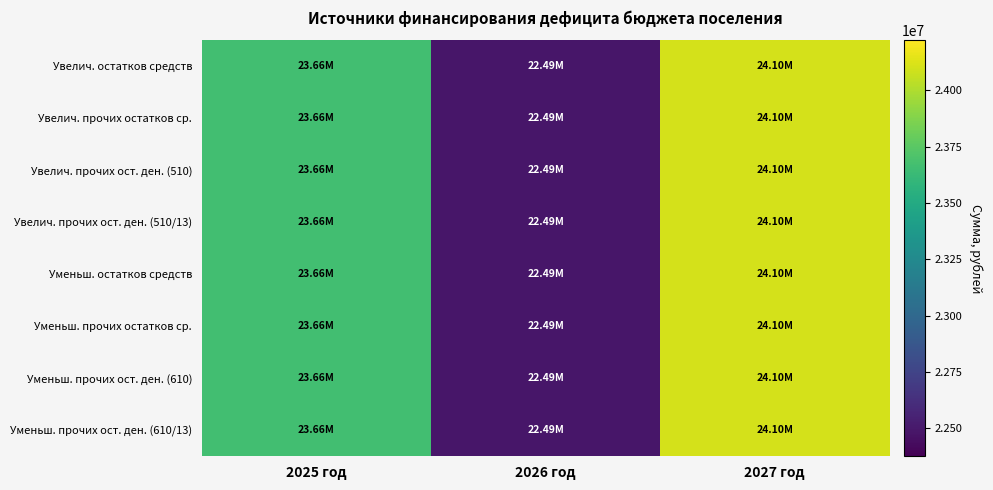

Which series has the largest range (max minus min)?

Увелич. остатков средств